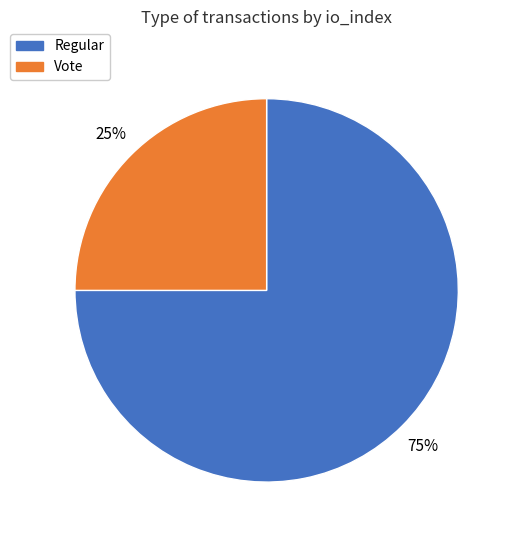

Is it true that Vote is 25% of the pie?

True